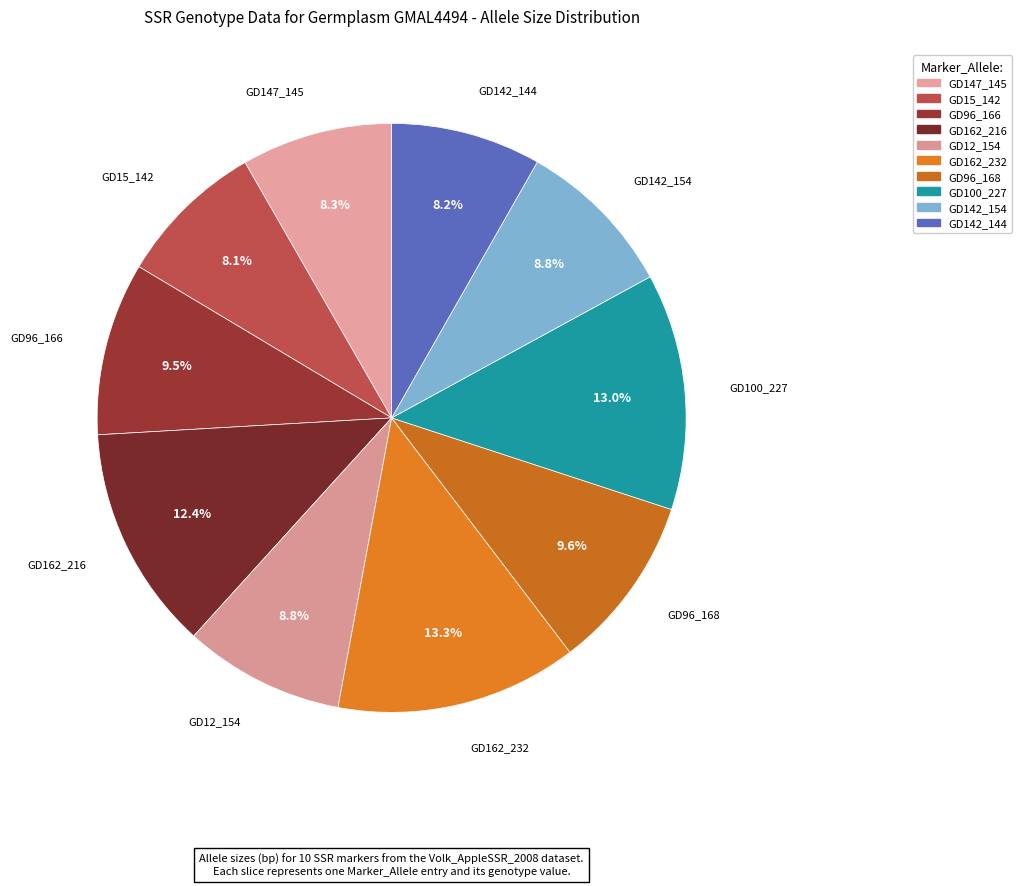

What percentage is NOT represented by GD142_144?

91.8%